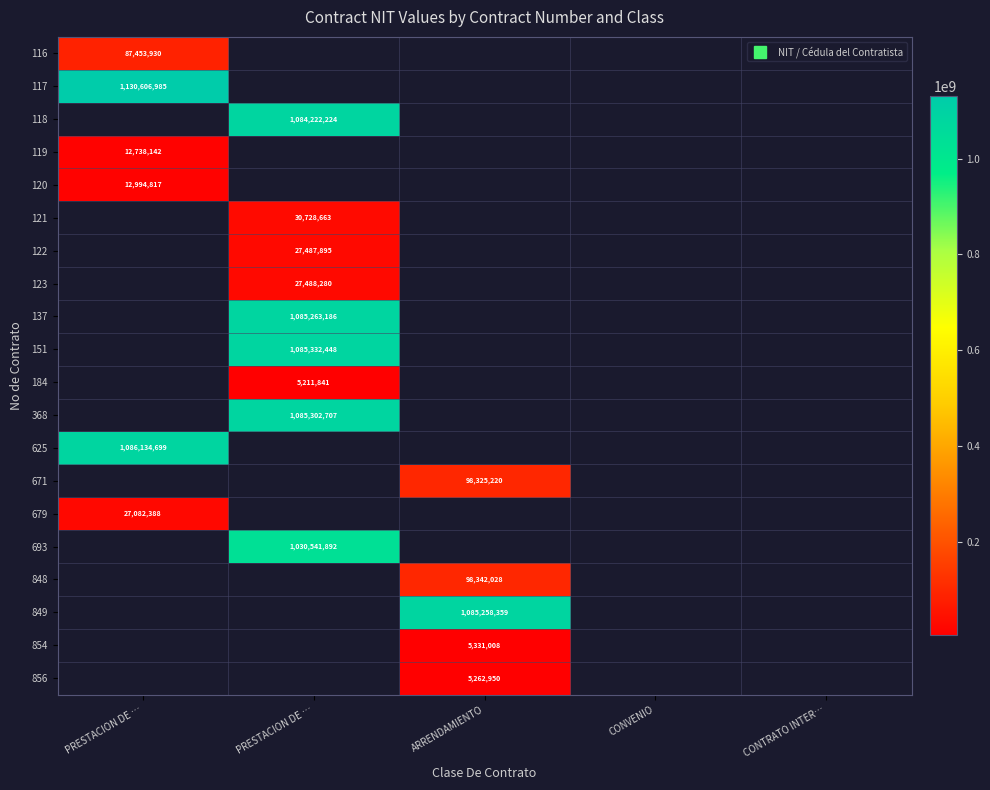

Rank the series at PRESTACION DE … from lowest to highest value.

118, 121, 122, 123, 137, 151, 184, 368, 671, 693, 848, 849, 854, 856, 119, 120, 679, 116, 625, 117